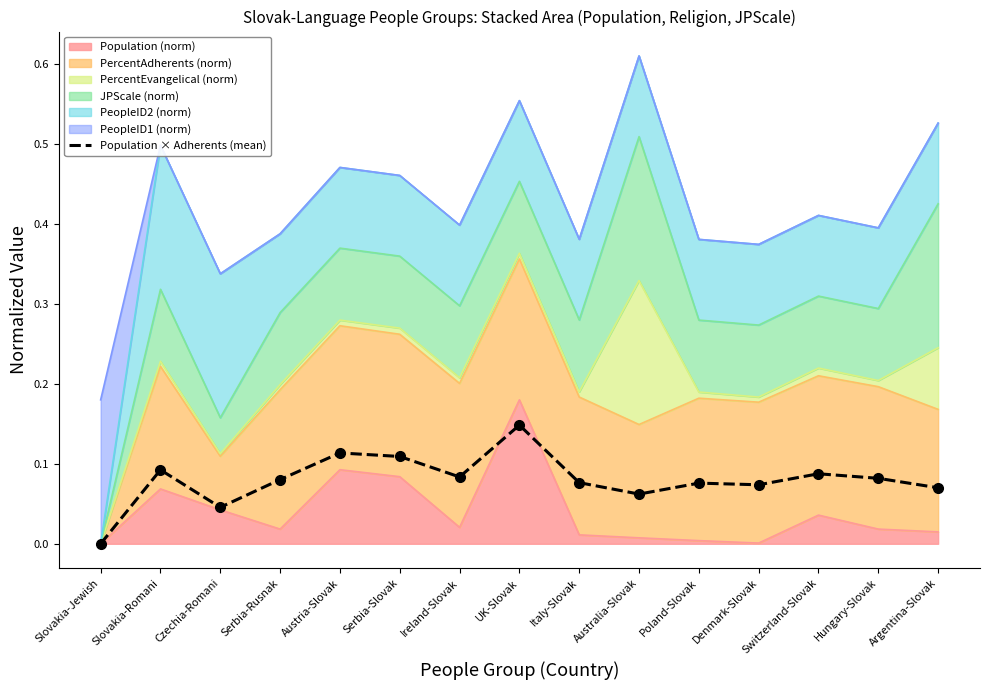

What is the average value?

0.1